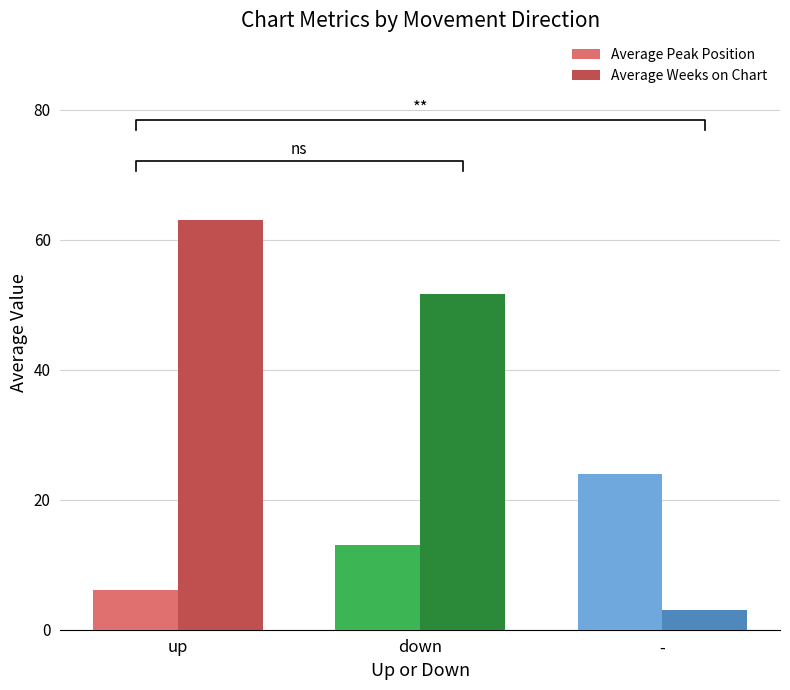

At how many categories does at least one series exceed 56?

1